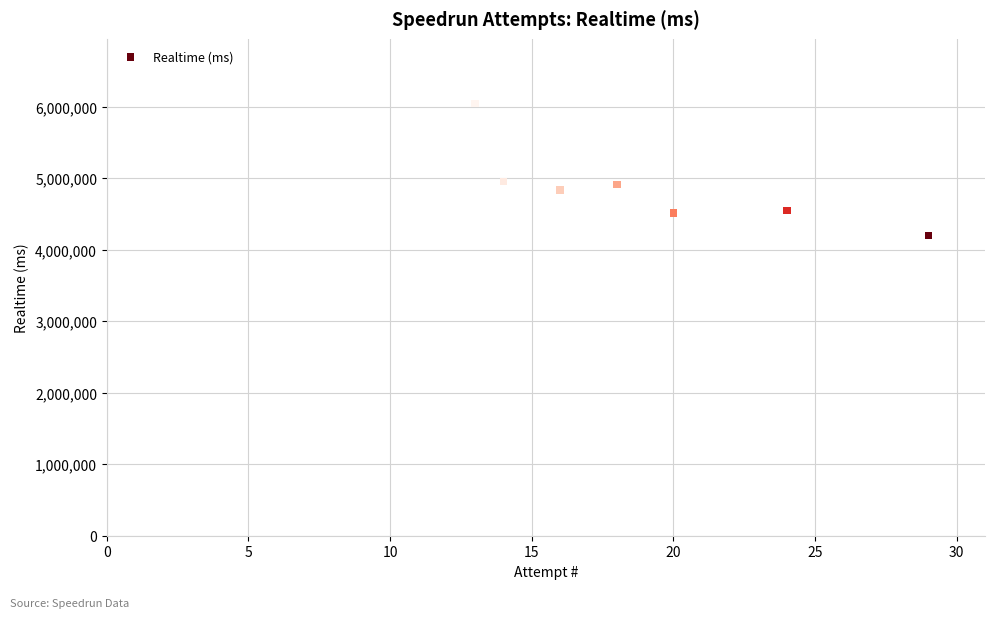

What is the average Y value?

4857374